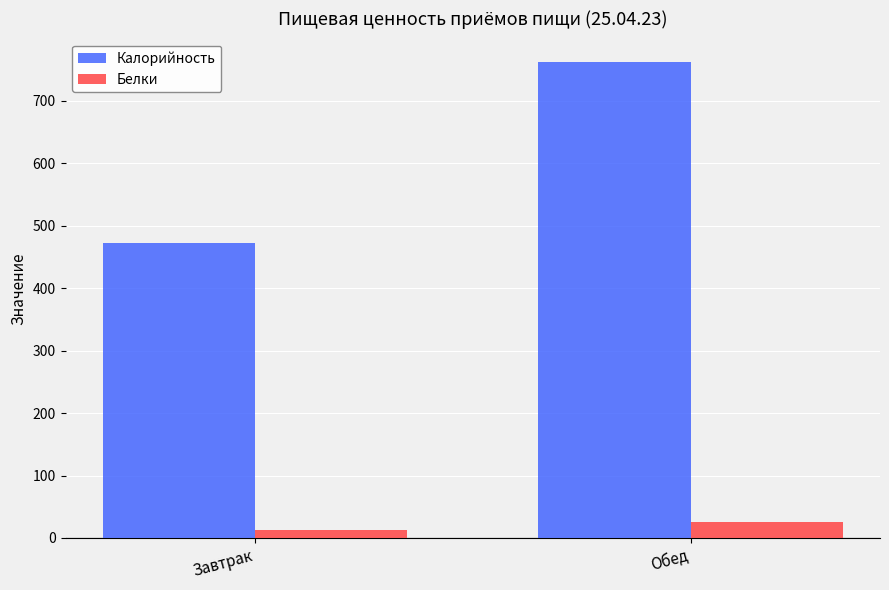

How many data points in Калорийность are above 761?

1